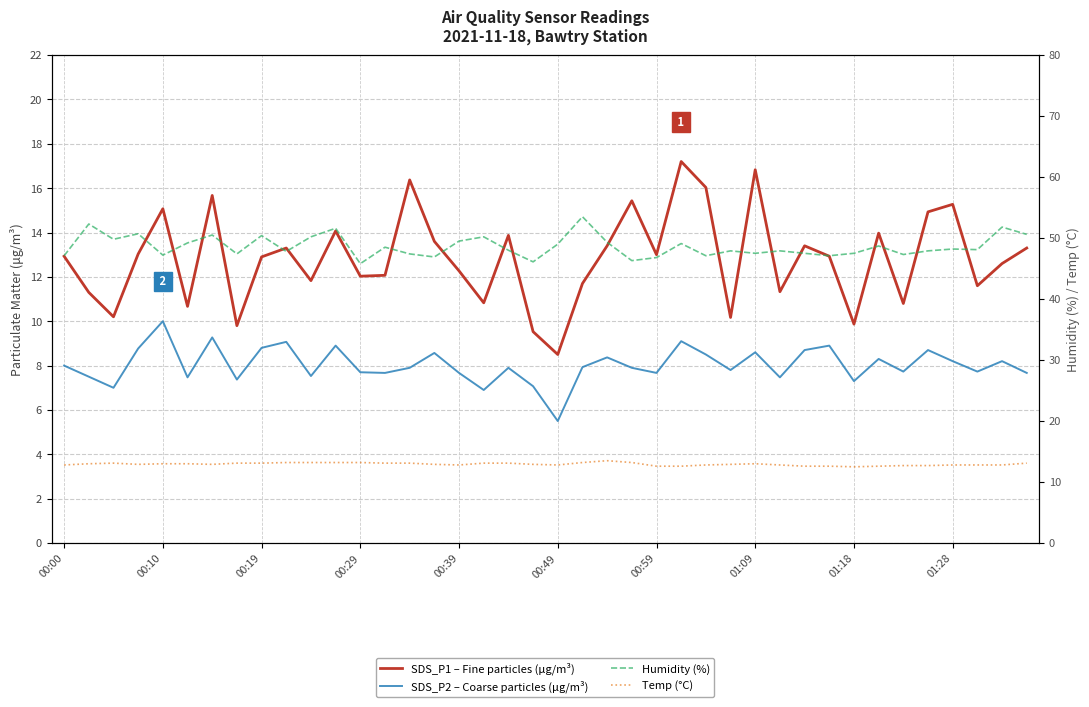

What is the label of the 6th point from the left?

00:49